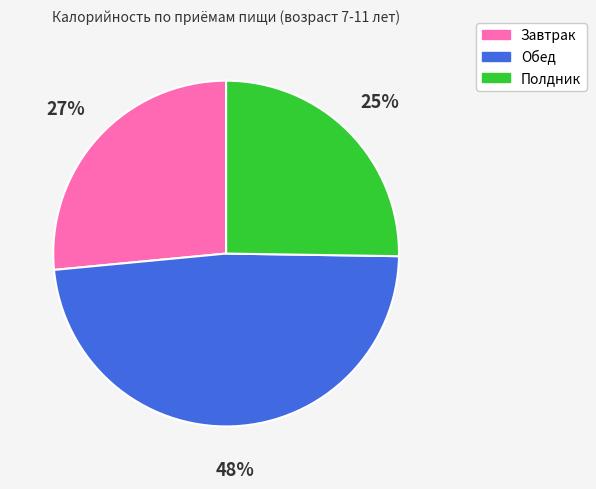

What is the ratio of the value at Полдник to the value at Обед?

0.5